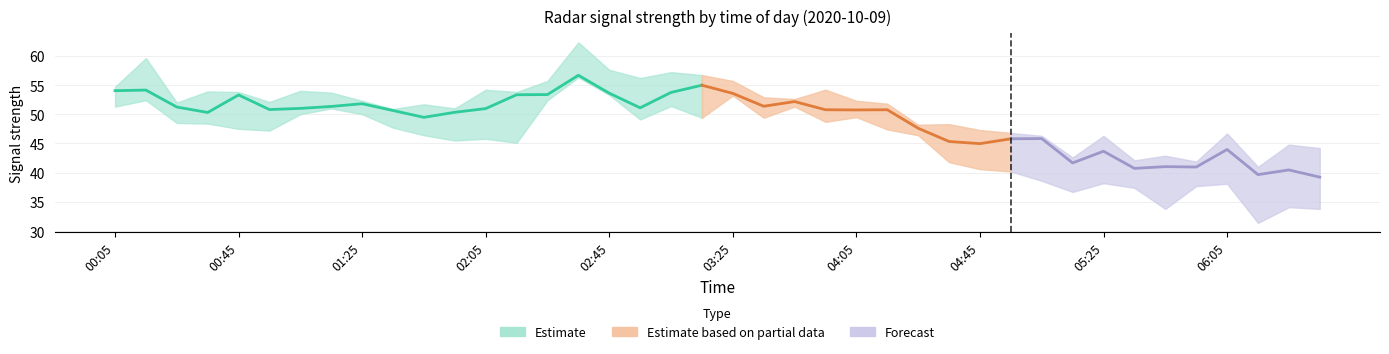

In 2.925, how many points are higher than both neighbors (excluding endpoints)?

14